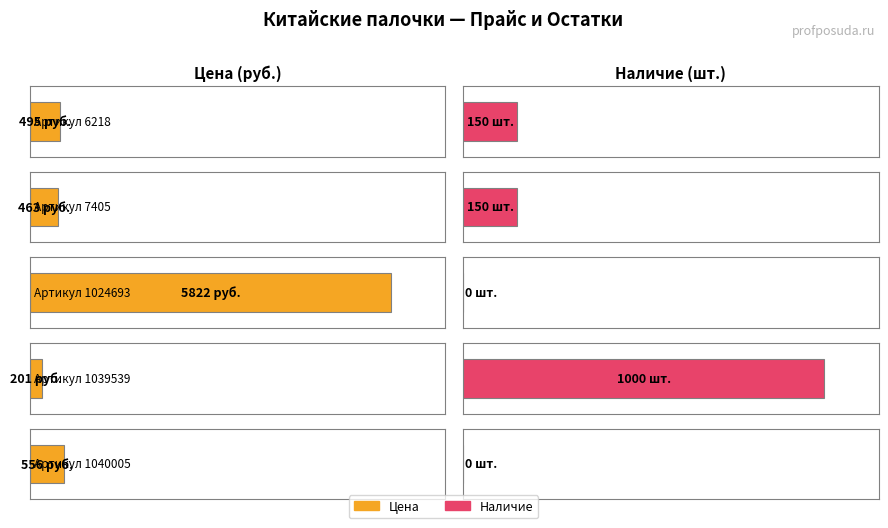

What is the total value across all series at 1040005?

556